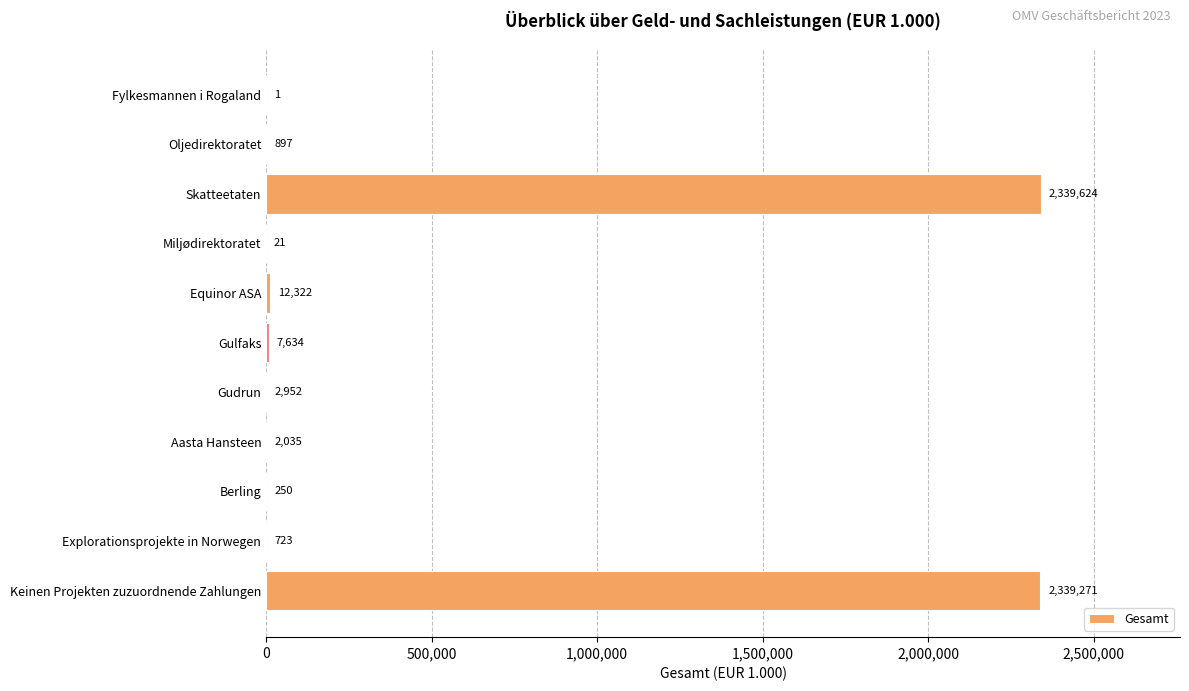

Reading top to bottom, extract all data points from this chart.

Fylkesmannen i Rogaland=1	Oljedirektoratet=897	Skatteetaten=2339624	Miljødirektoratet=21	Equinor ASA=12322	Gulfaks=7634	Gudrun=2952	Aasta Hansteen=2035	Berling=250	Explorationsprojekte in Norwegen=723	Keinen Projekten zuzuordnende Zahlungen=2339271